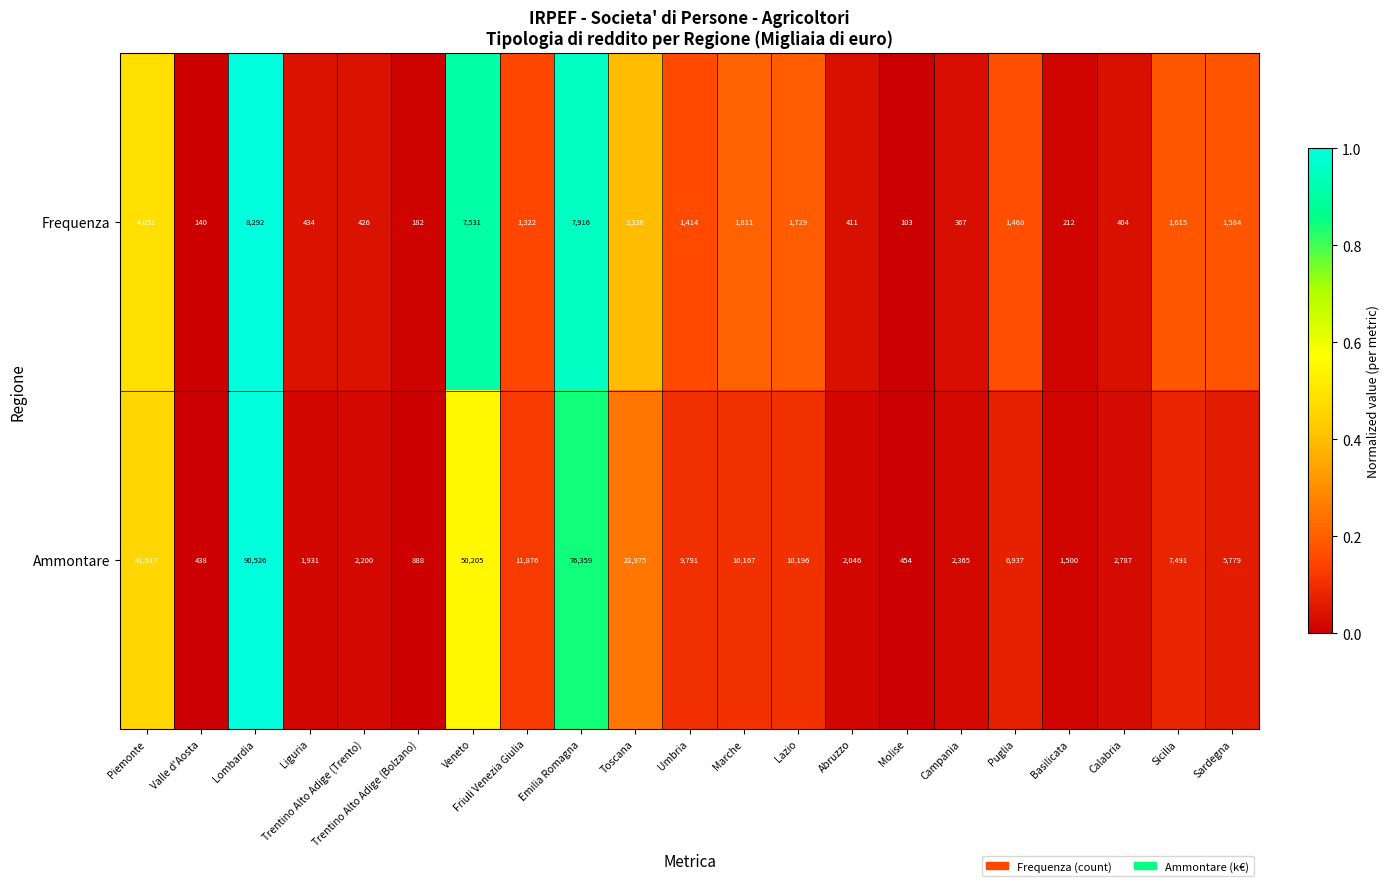

What is the maximum value shown in the chart?

90526